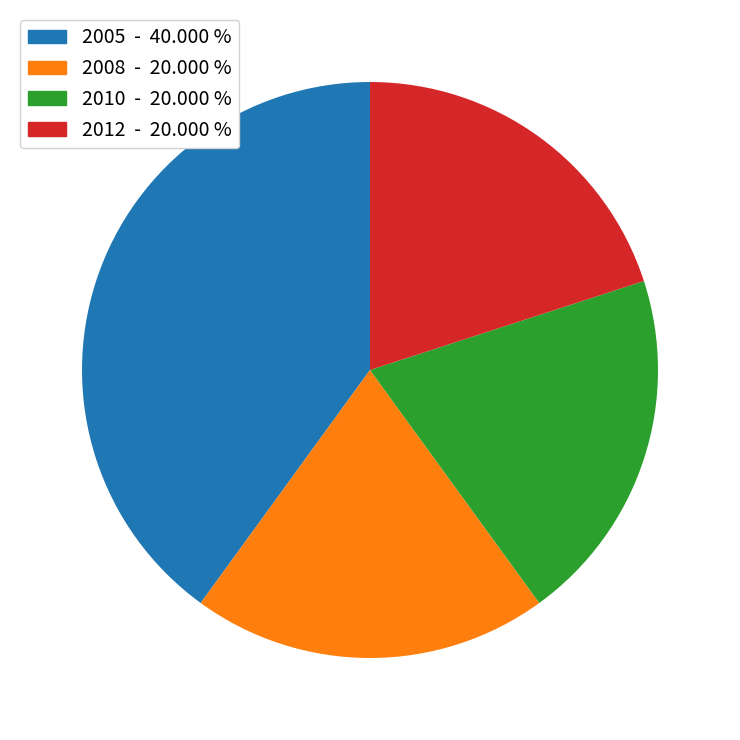

What is the largest slice in the pie chart?

2005